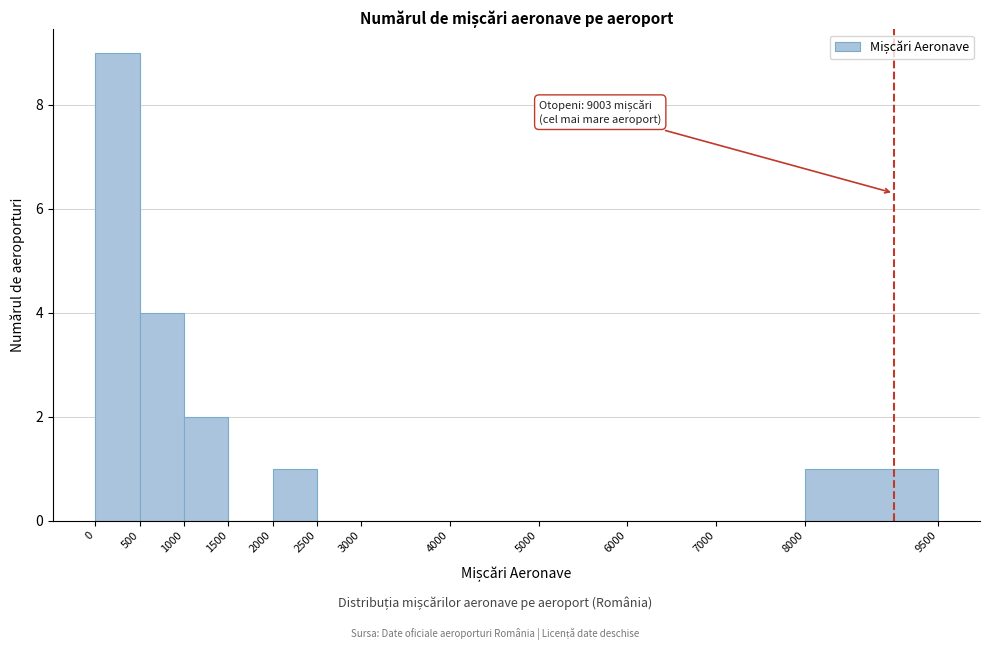

Over which range of the x-axis is the bar tallest?

0 to 500